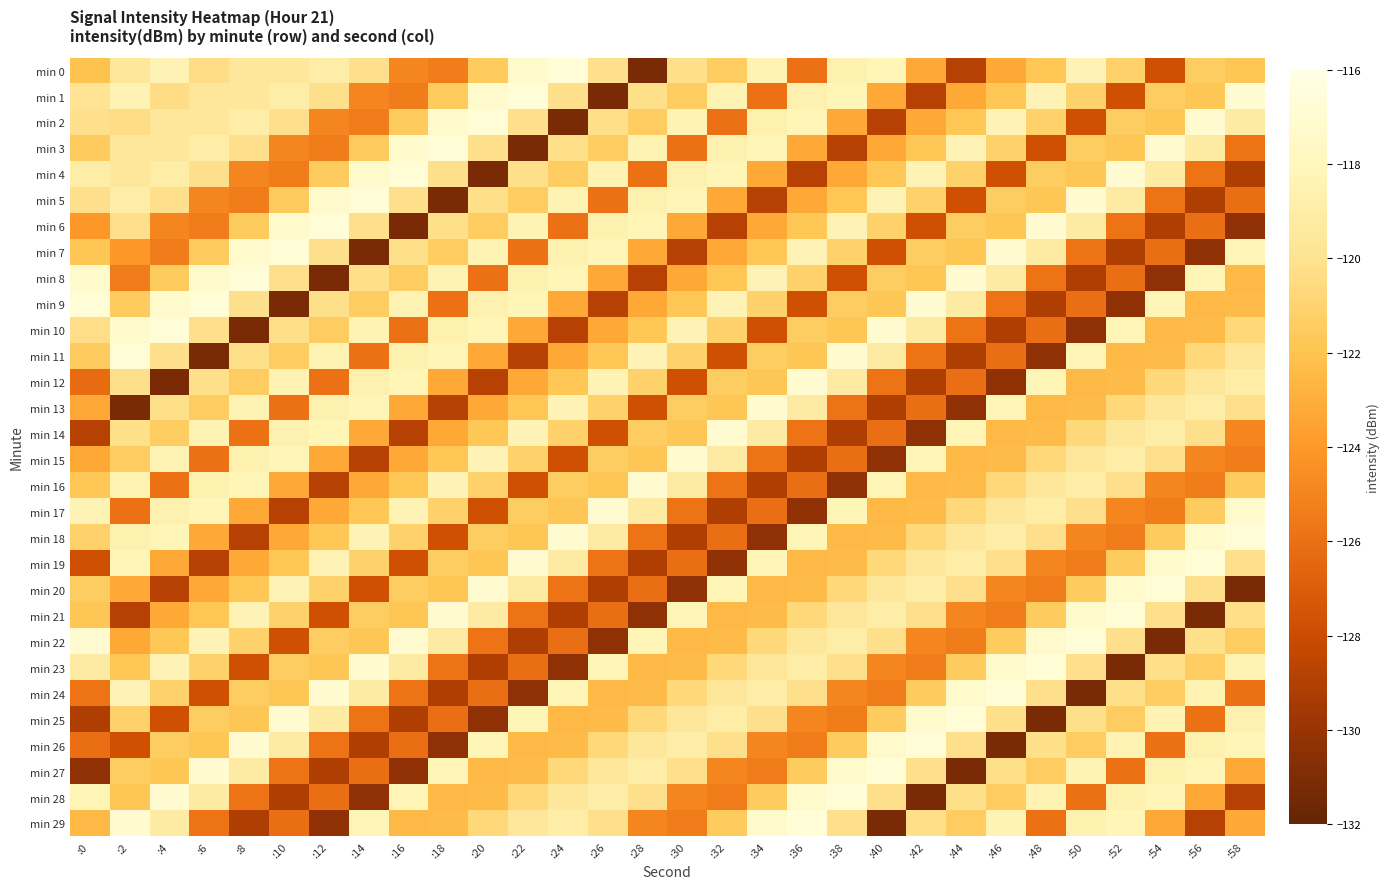

Count the number of data series in this chart.

30